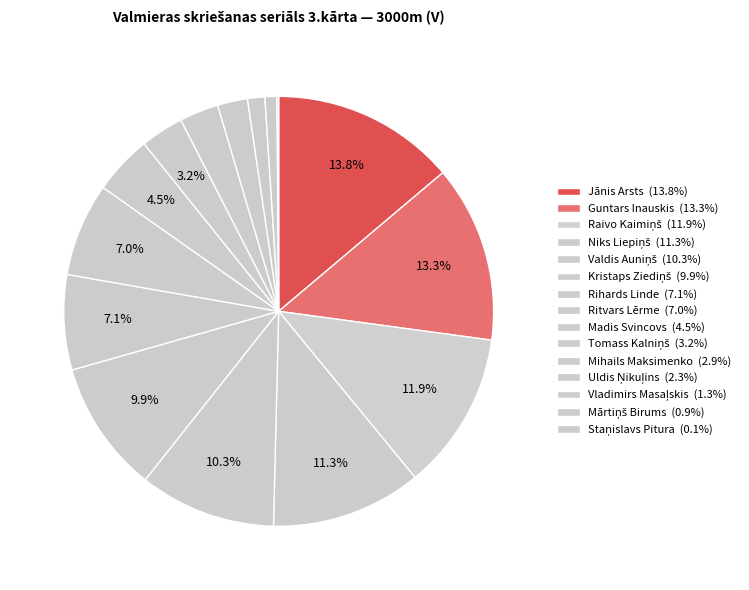

How much of the chart is everything except Valdis Auniņš?

89.7%